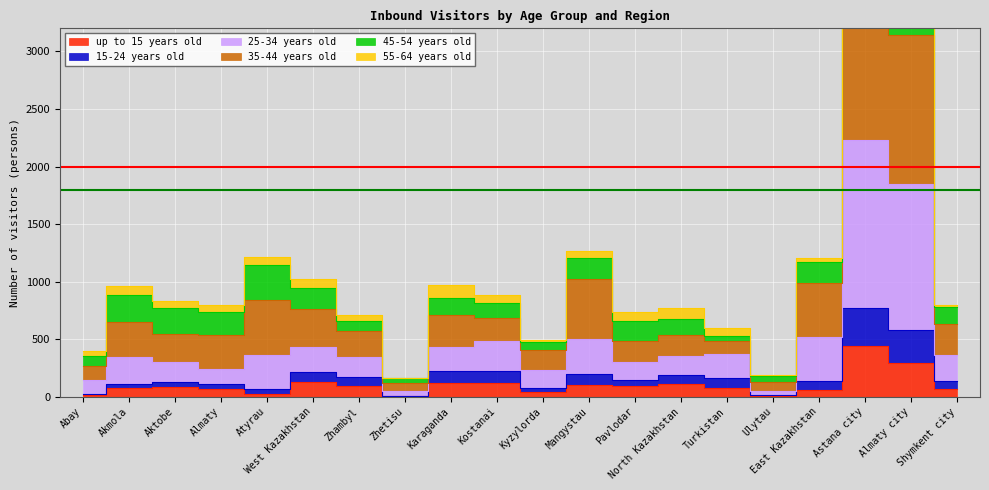

What position from the left is Atyrau?

5